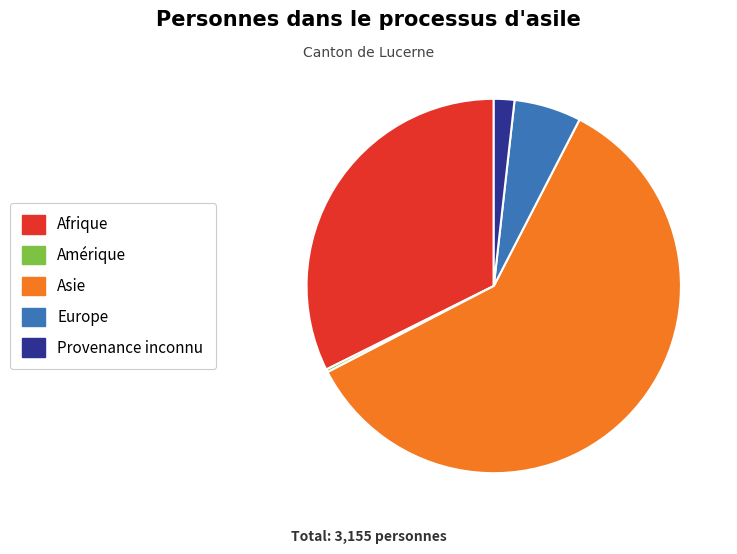

The Asie slice represents 68% of the pie. True or false?

False